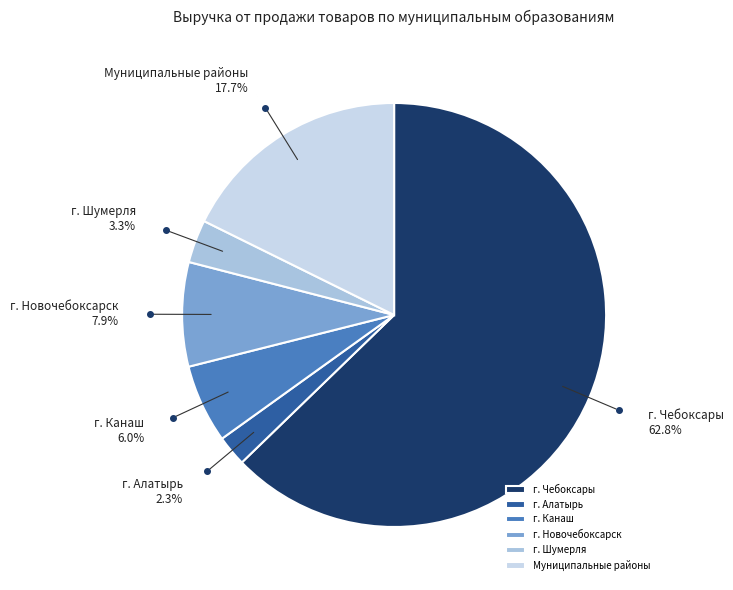

What is the largest slice in the pie chart?

г. Чебоксары